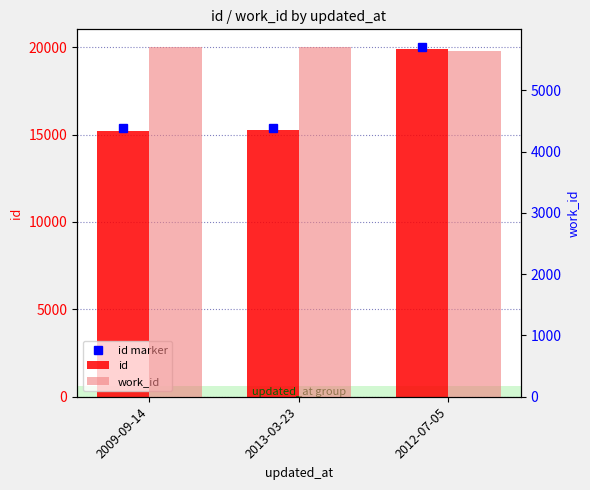

What is the label of the 3rd bar from the left?

2012-07-05